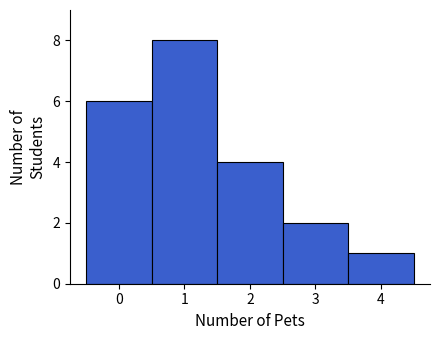

Reading left to right, list every bar in this chart as the range it spans on the x-axis followed by its height. The values are not printed on the chart, so give them approximately, as read against the axis.

-0.5 to 0.5: 6
0.5 to 1.5: 8
1.5 to 2.5: 4
2.5 to 3.5: 2
3.5 to 4.5: 1